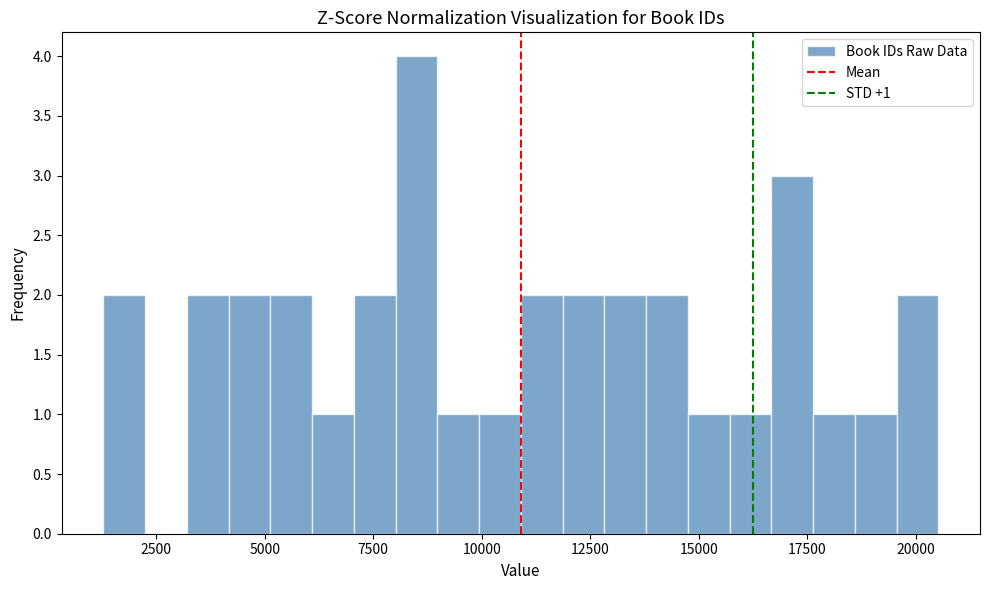

Read against the x-axis, roughly where is the centre of the tallest bar?

8500